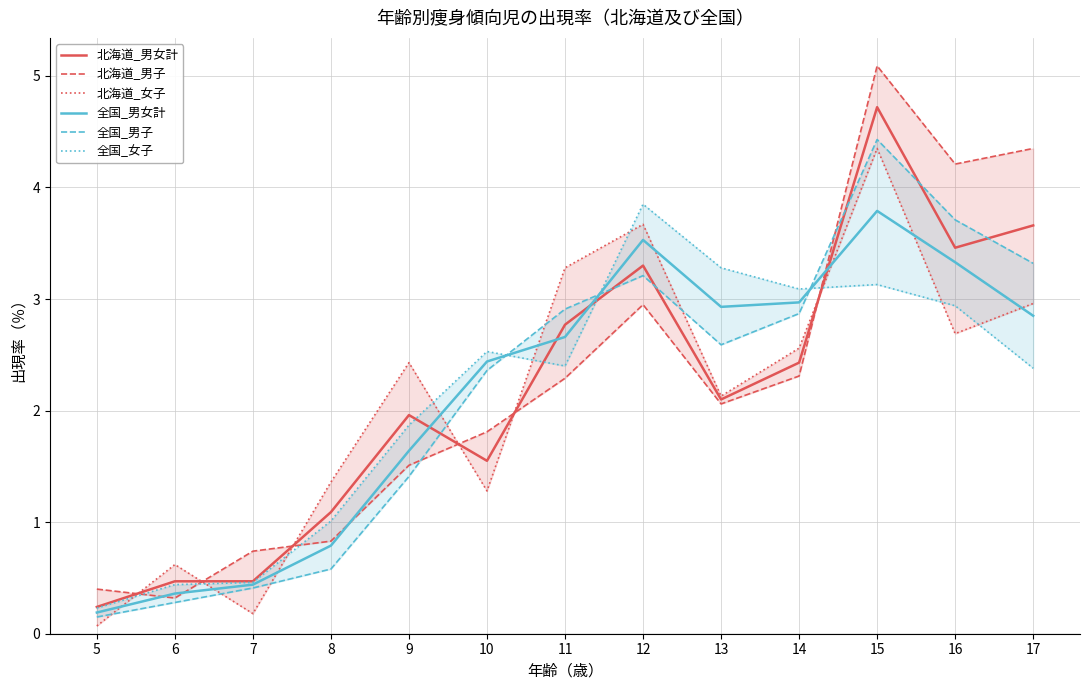

The value of 北海道_男女計 at 16 is 1.7. True or false?

False